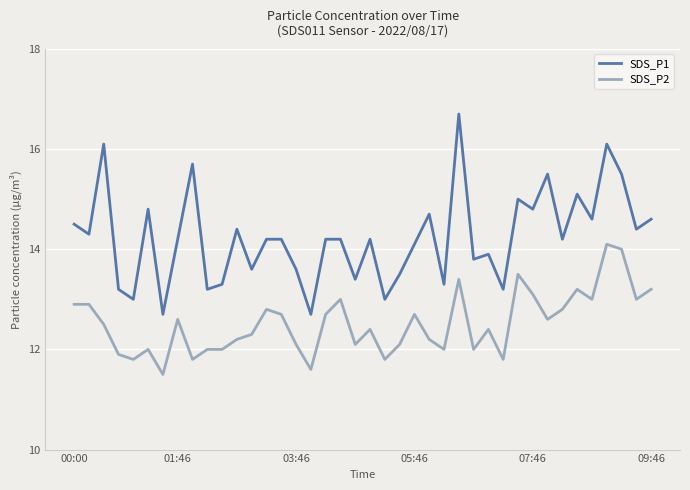

True or false: SDS_P2 and SDS_P1 cross at least once.

False